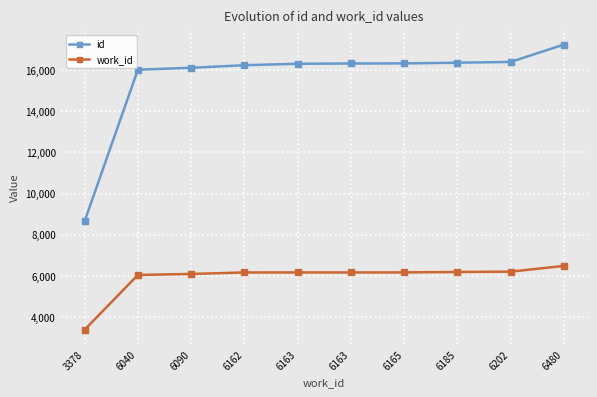

What is the value of the work_id point at the 2nd from the left?

6040